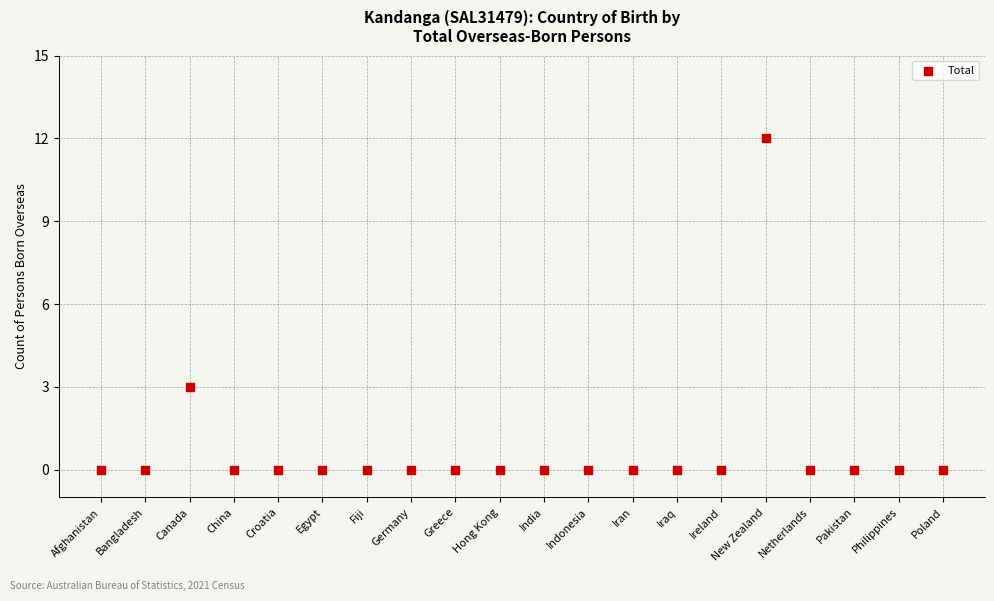

What Y value in the scatter plot is closest to 6?

3